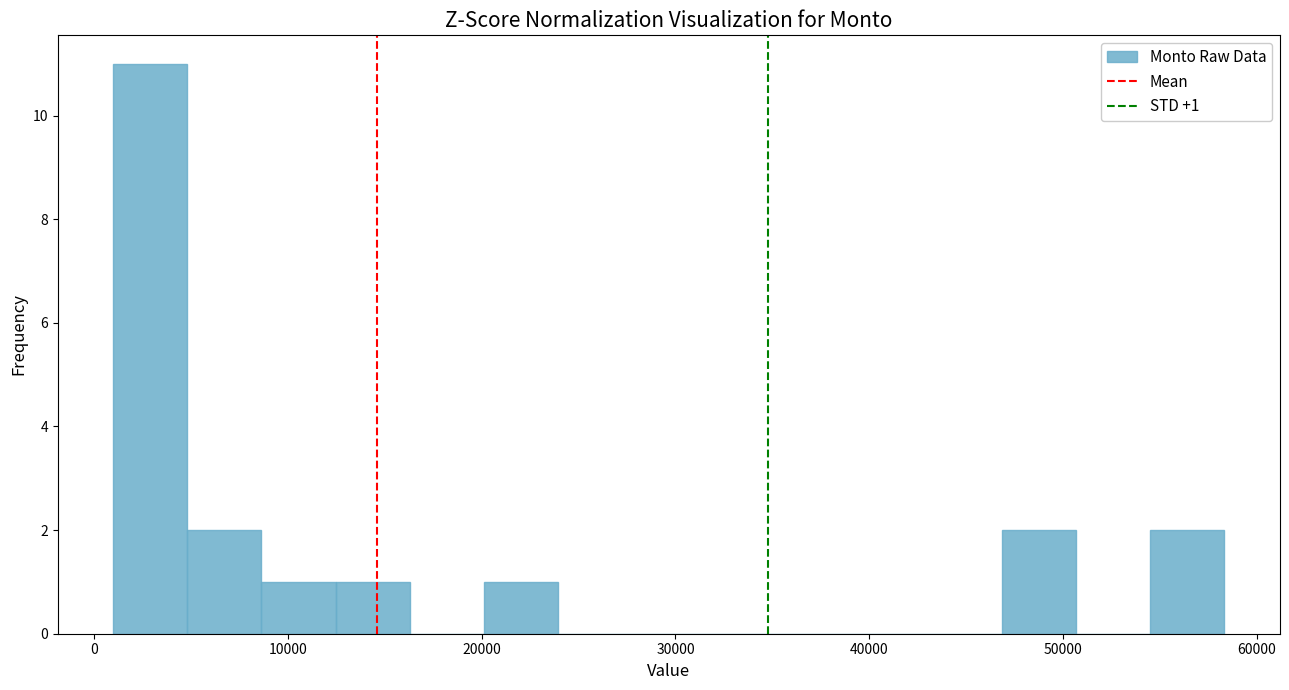

Read against the x-axis, roughly where is the centre of the tallest bar?

3000